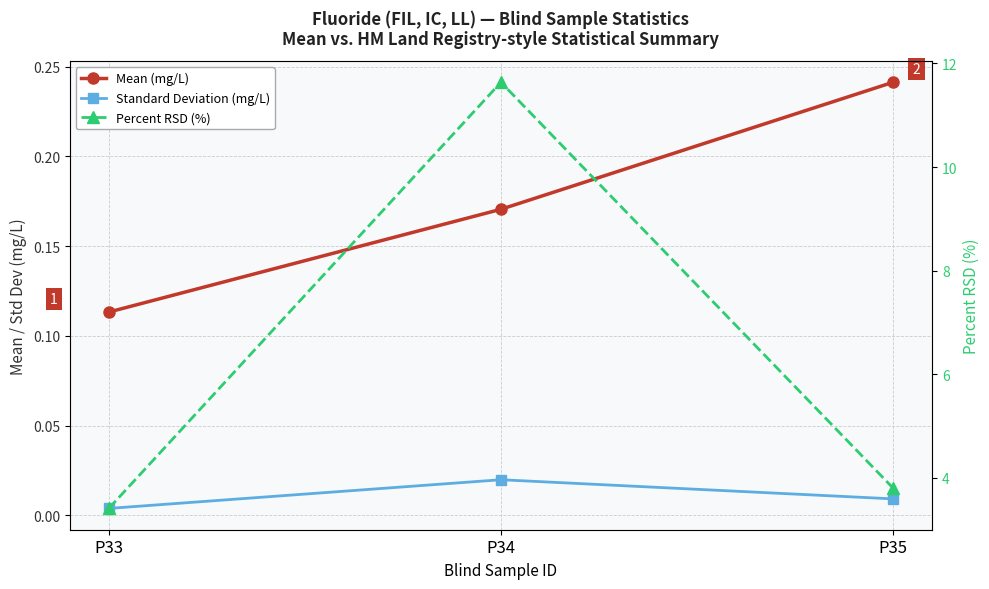

List the labels in order of Standard Deviation (mg/L) value, largest first.

P34, P35, P33